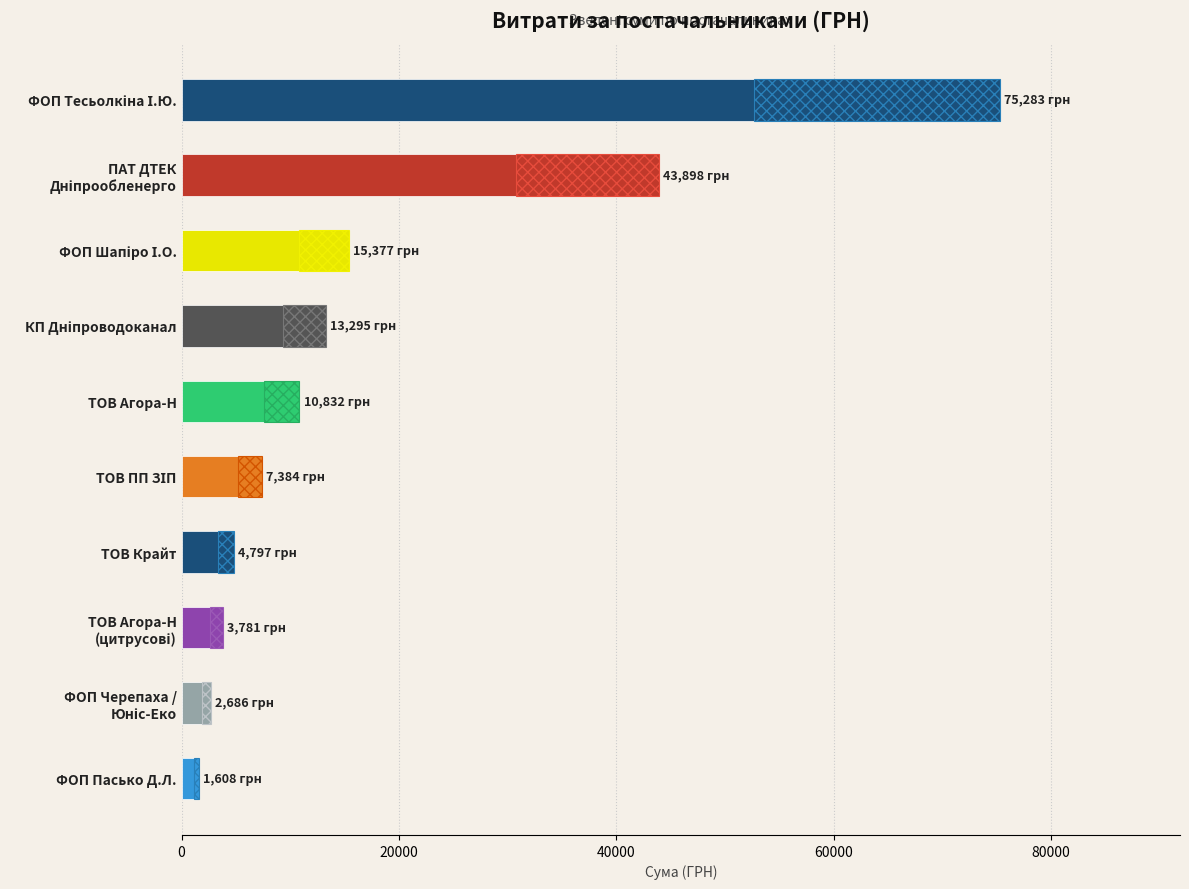

What is the average value?

17894.1